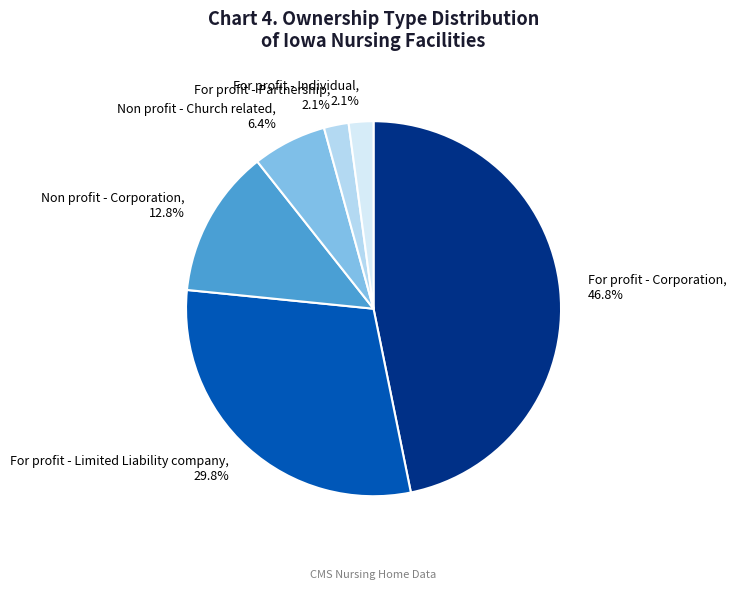

Which slice is the largest?

For profit - Corporation